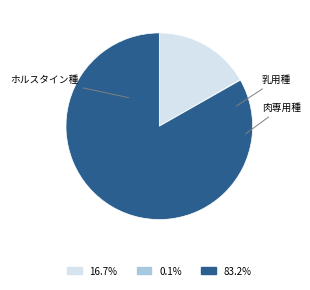

Approximately how many times larger is the value at ホルスタイン種 compared to 乳用種?

186.9